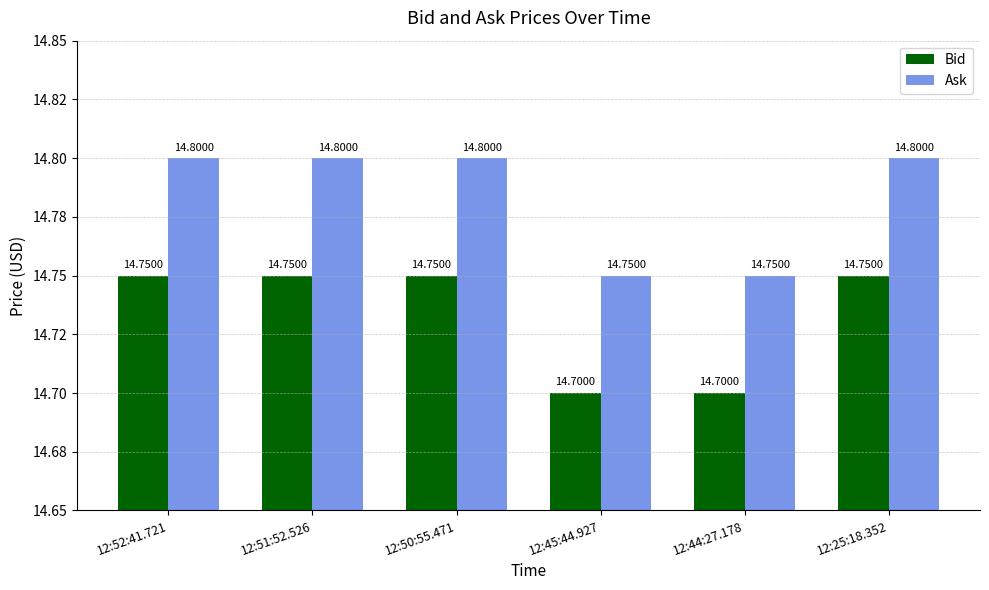

Are the bars grouped side by side (vs. stacked)?

Yes